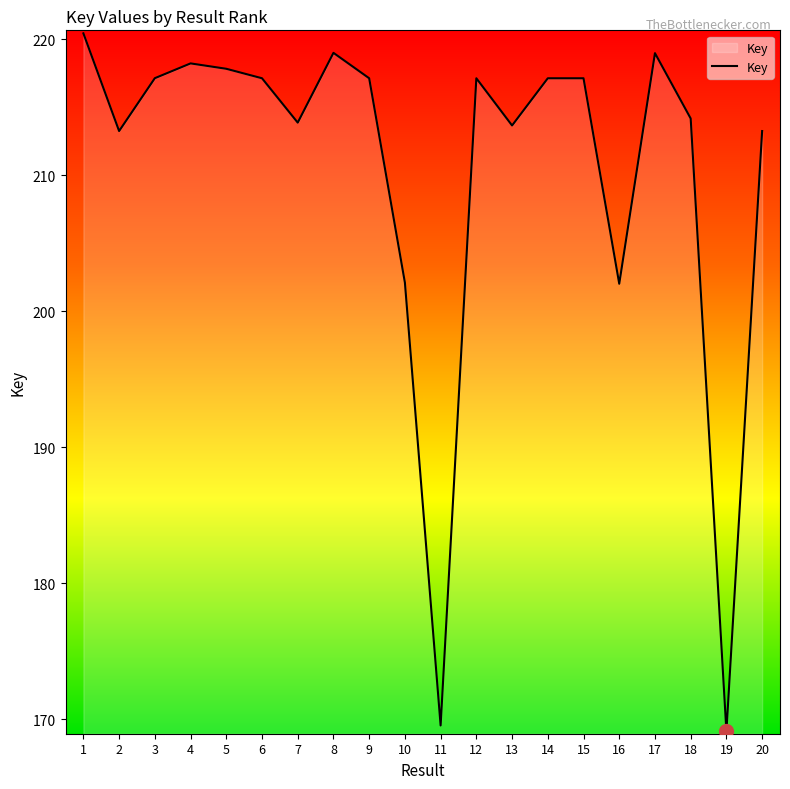

Rank the categories by value from highest to lowest.

1, 8, 17, 4, 5, 3, 6, 9, 12, 14, 15, 18, 7, 13, 20, 2, 10, 16, 11, 19